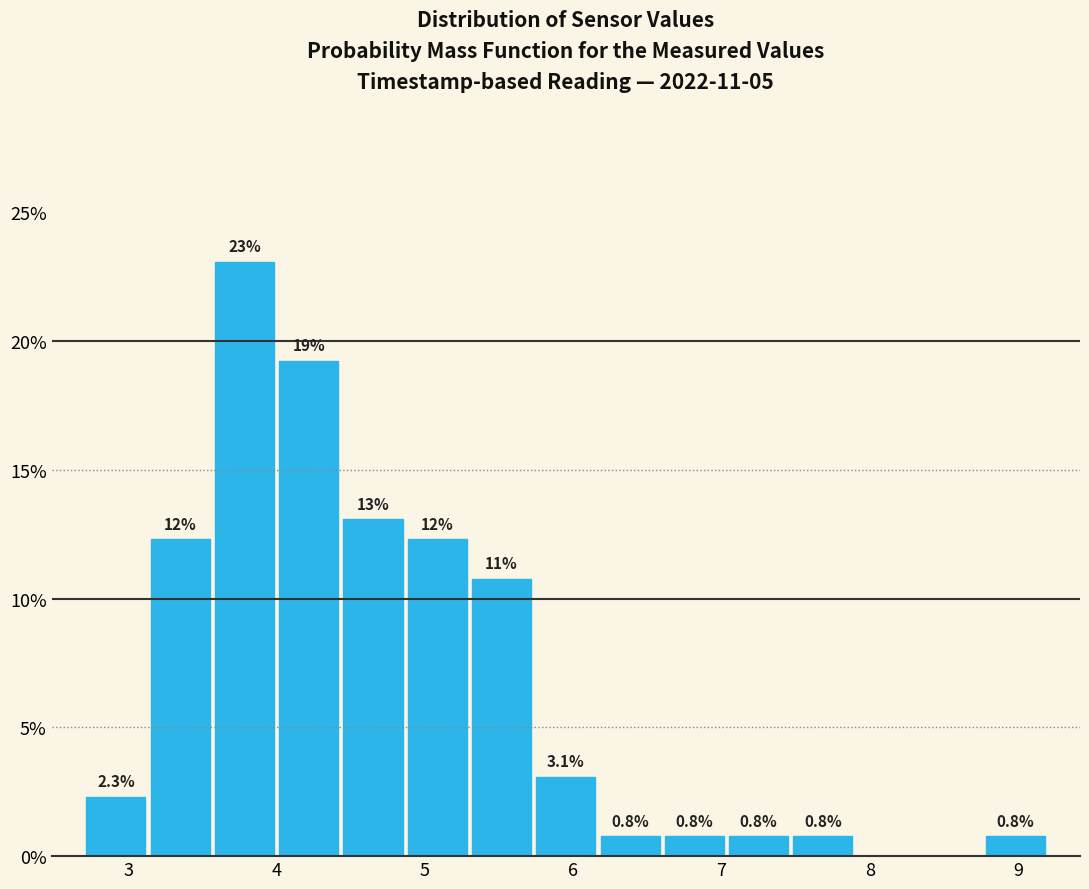

Which range on the x-axis has the tallest bar?

3.6 to 4.0